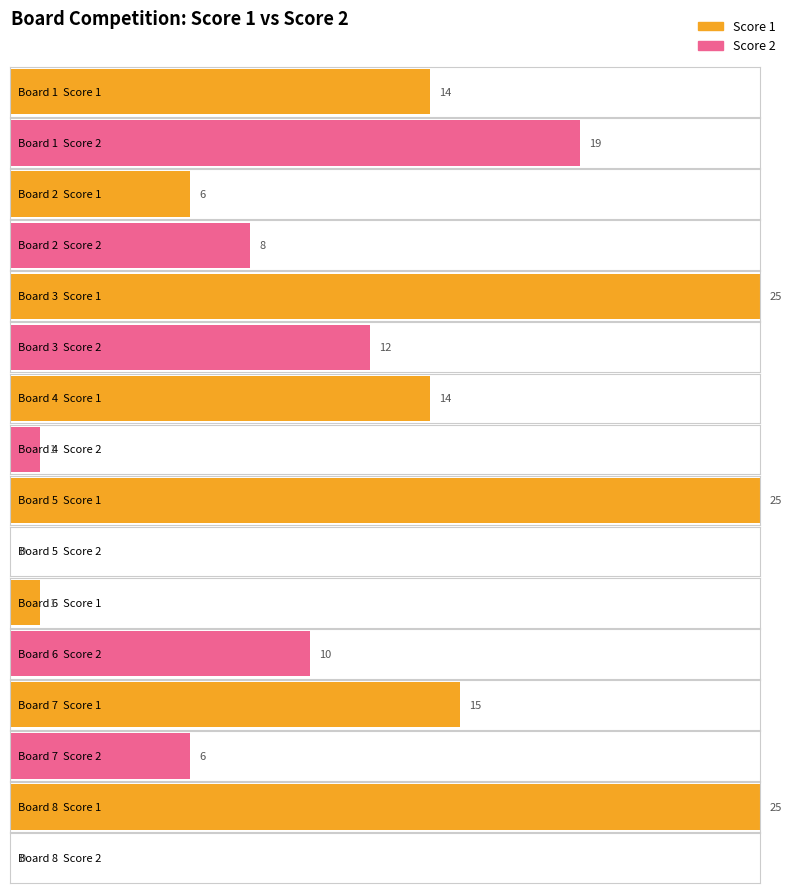

What is the difference between the highest and lowest values at Board 1?

5